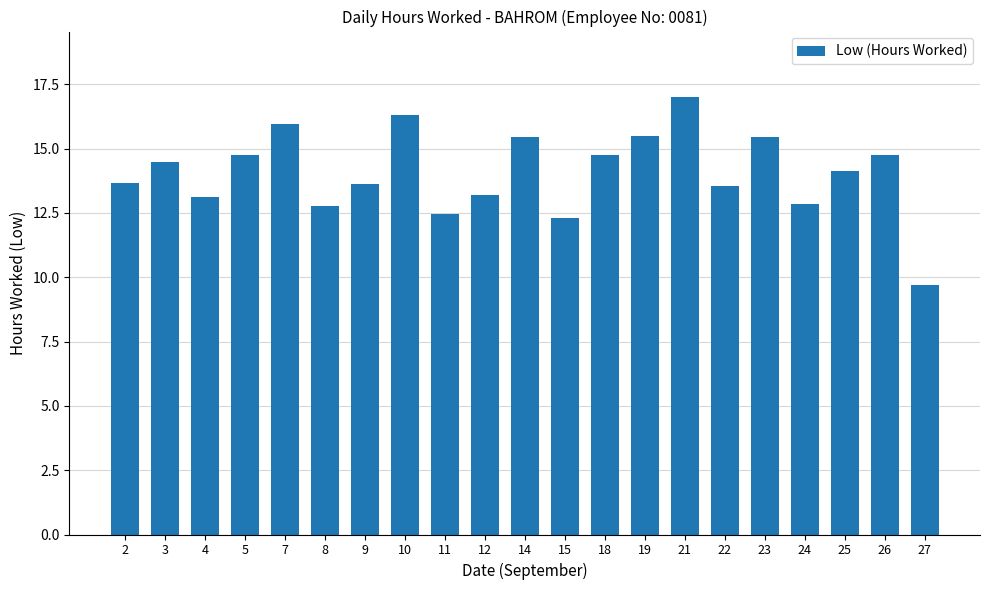

Which category has the highest value across all series?

21